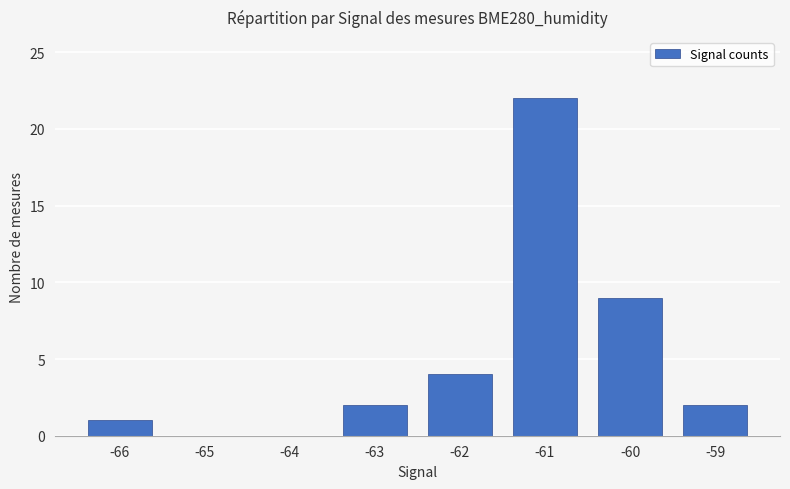

Is it true that the value at -65 is 0?

True